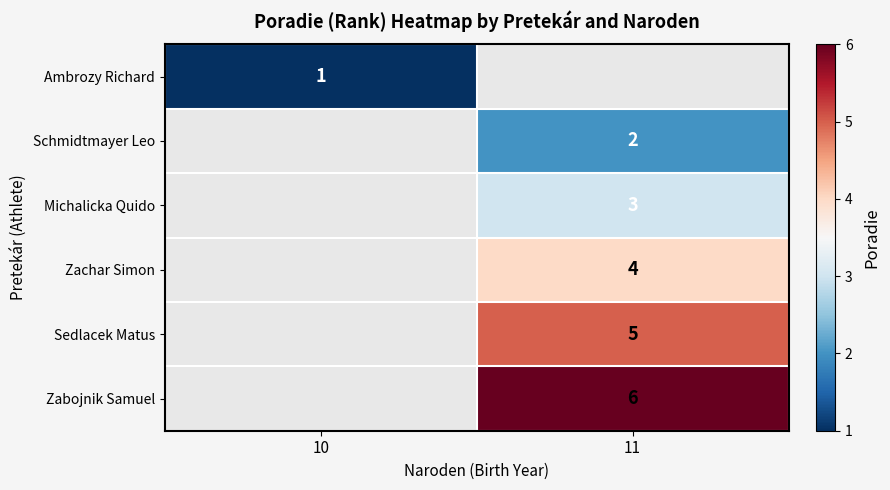

The Zabojnik Samuel series shows 9 at 11. True or false?

False